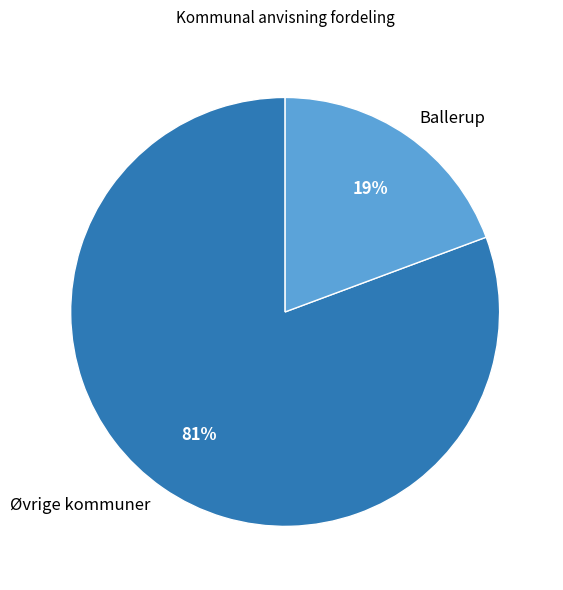

How many slices are in this pie chart?

2